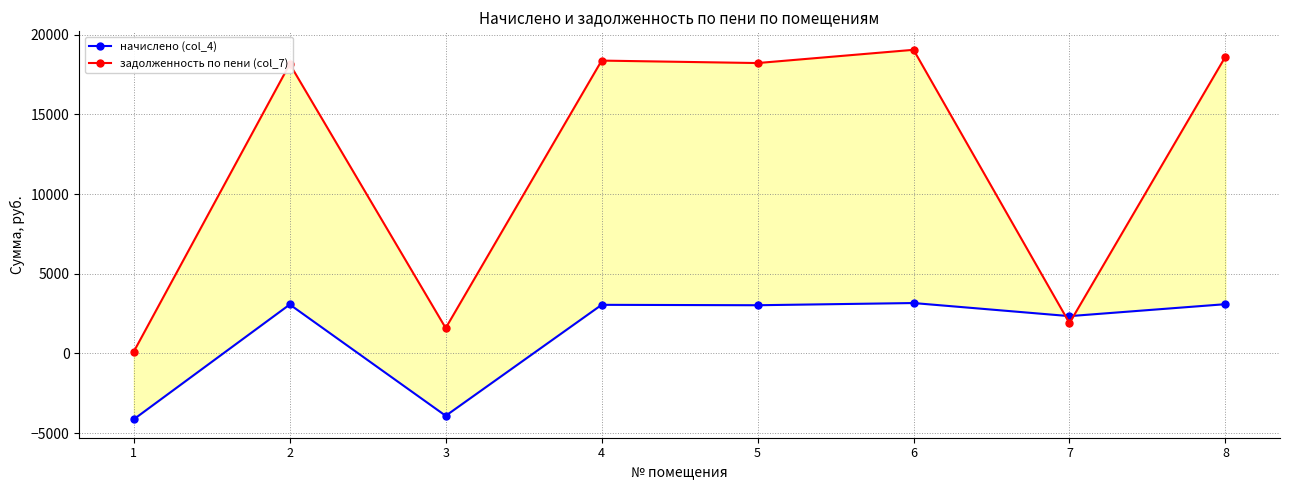

What is the minimum value shown in the chart?

-4136.3